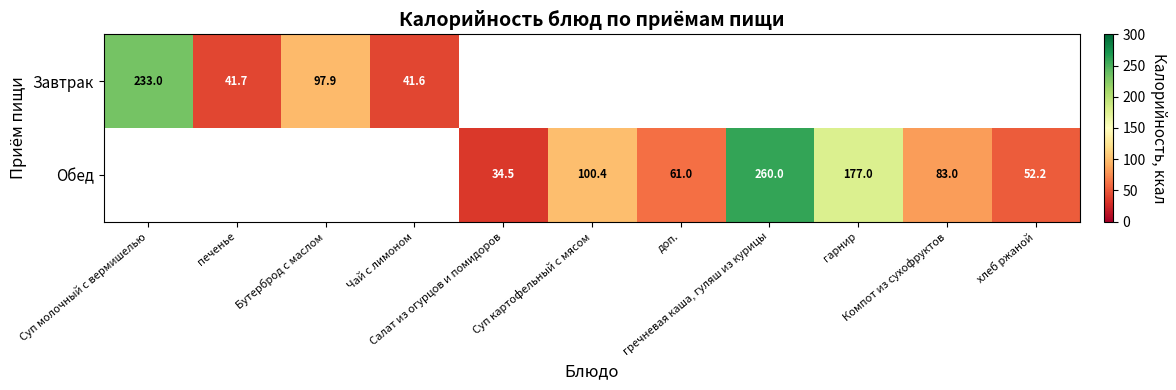

At Суп молочный с вермишелью, list the series in order from largest to smallest.

Завтрак, Обед